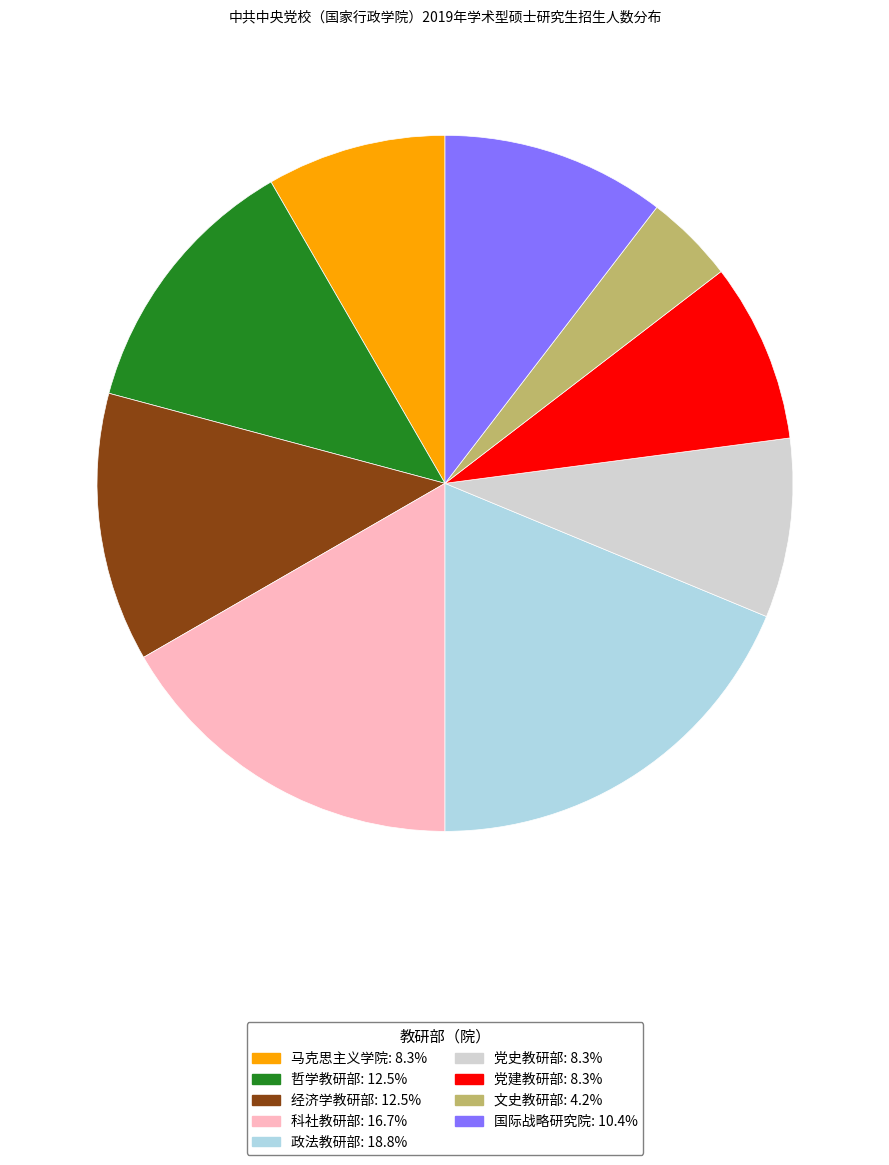

Is 哲学教研部 the majority of the pie?

No